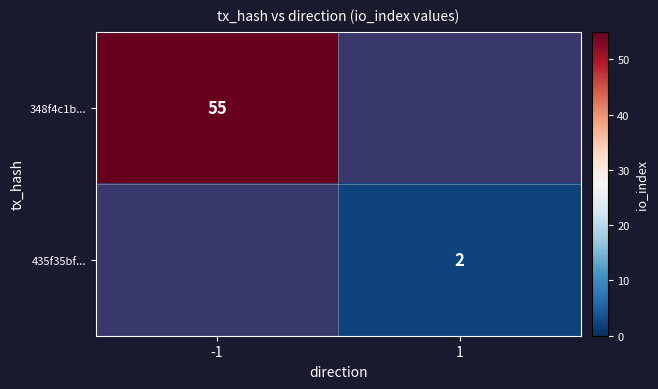

Which category has the lowest value in the 435f35bf... series?

-1